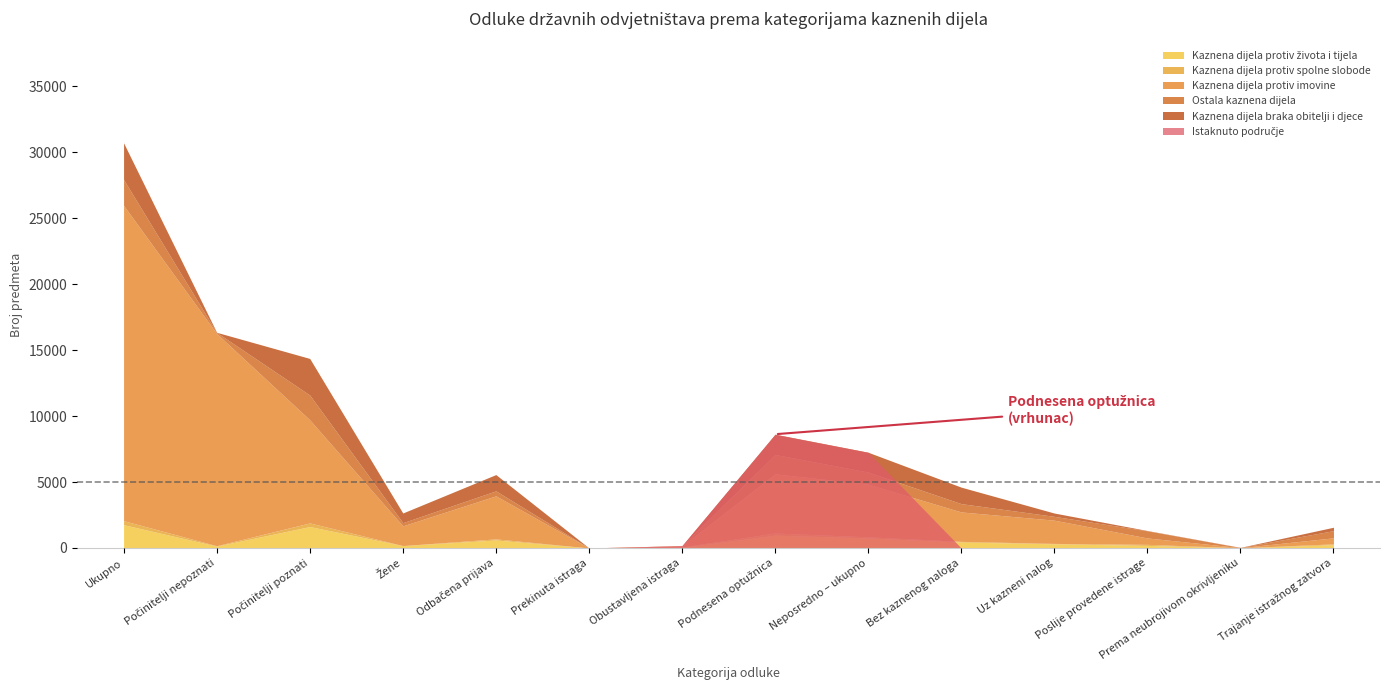

How many data points does each series have?

14